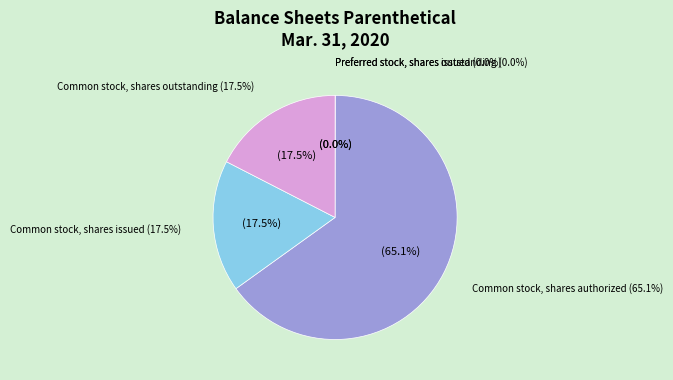

True or false: Common stock, shares outstanding accounts for 28% of the total.

False